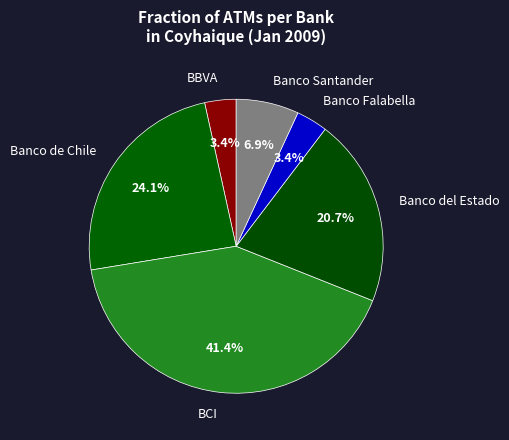

Count the number of slices in the pie.

6